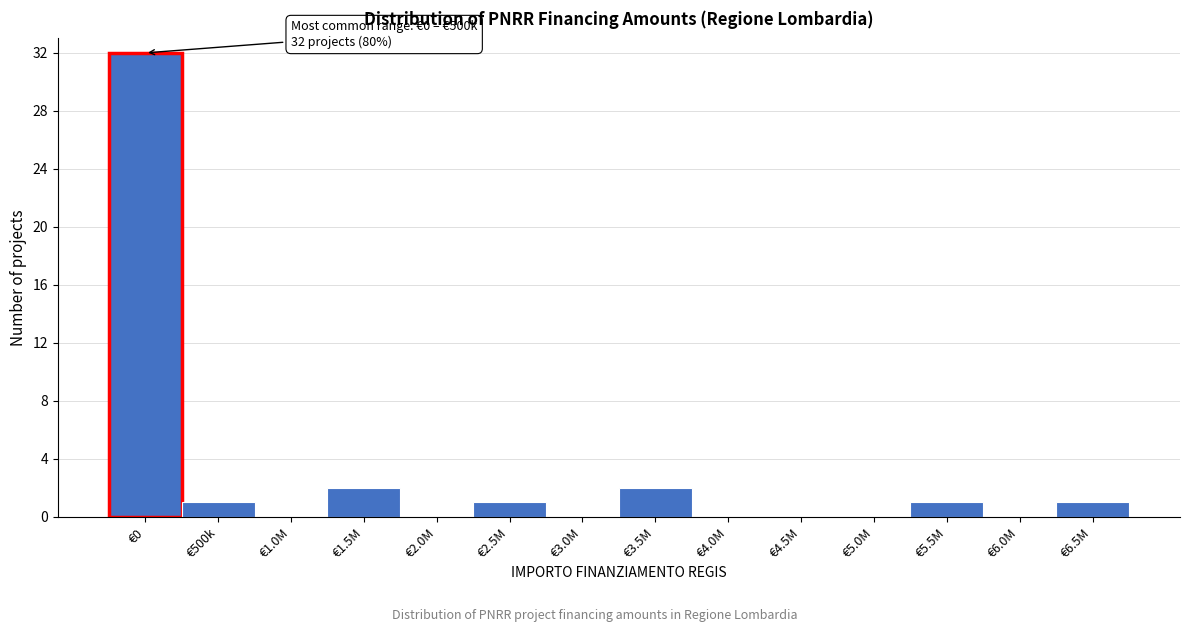

Reading right to left, transcribe all the data shown in this chart.

€6.5M=1	€6.0M=0	€5.5M=1	€5.0M=0	€4.5M=0	€4.0M=0	€3.5M=2	€3.0M=0	€2.5M=1	€2.0M=0	€1.5M=2	€1.0M=0	€500k=1	€0=32